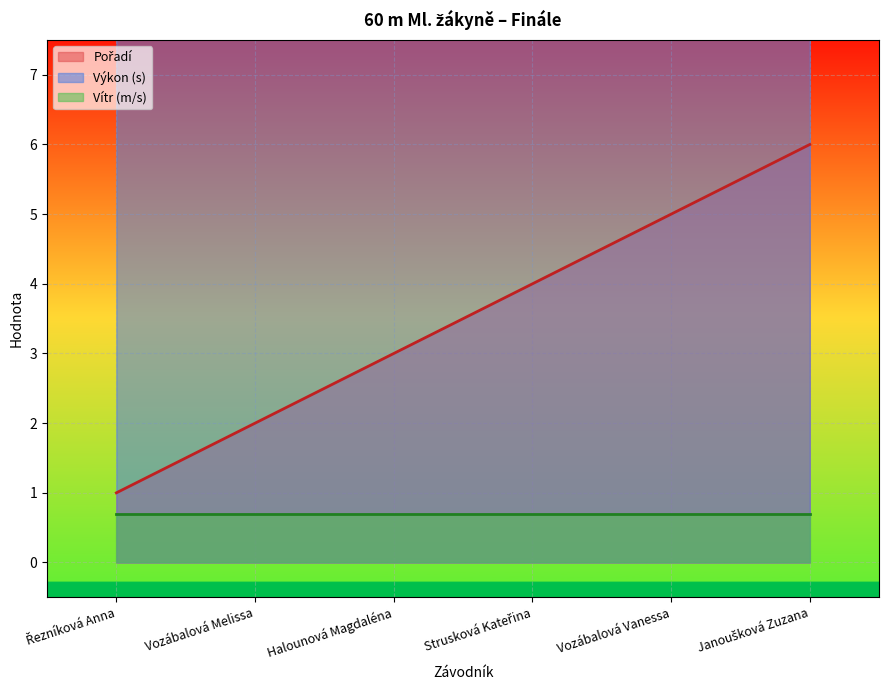

Which series changed the most between Řezníková Anna and Vozábalová Vanessa?

Pořadí